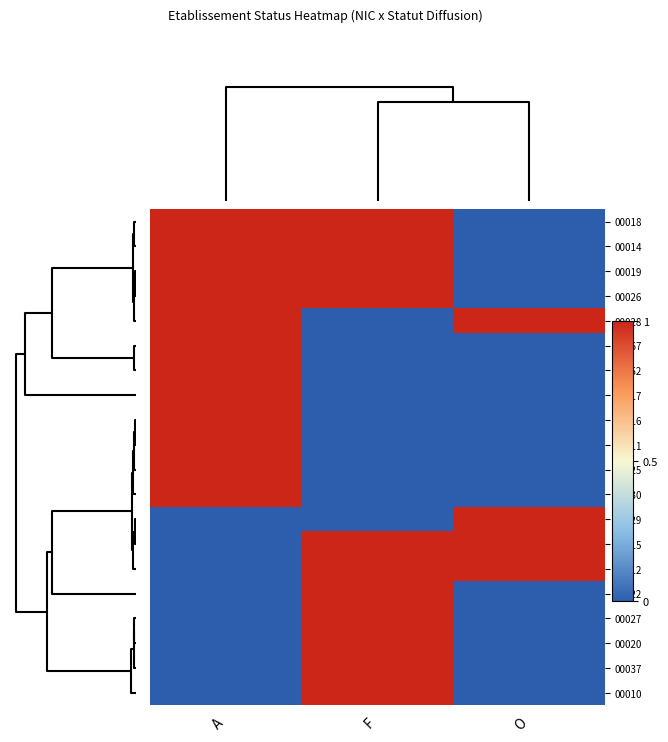

Count the number of data series in this chart.

20